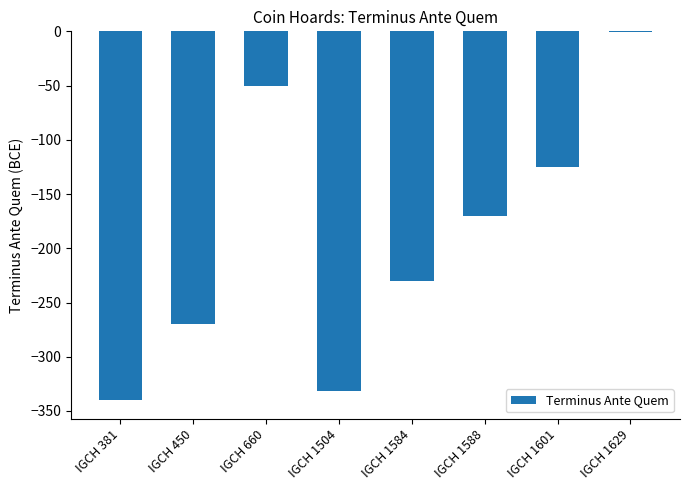

True or false: the data shows -199 at IGCH 1601.

False